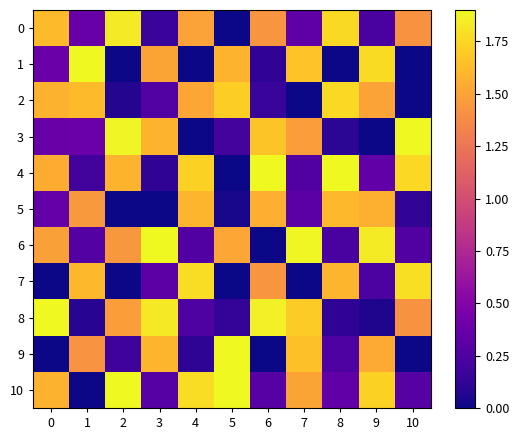

What is the total value across all series at 3?

9.6